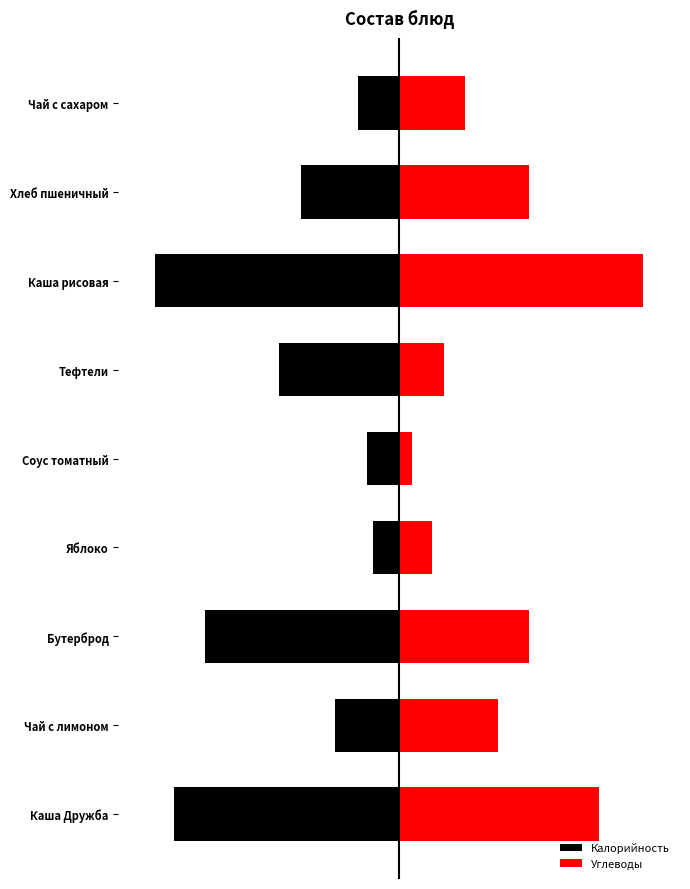

Reading right to left, list all the values displayed in this chart.

Калорийность: -0.2	-0.4	-1.0	-0.5	-0.1	-0.1	-0.8	-0.3	-0.9
Углеводы: 0.3	0.5	1.0	0.2	0.1	0.1	0.5	0.4	0.8